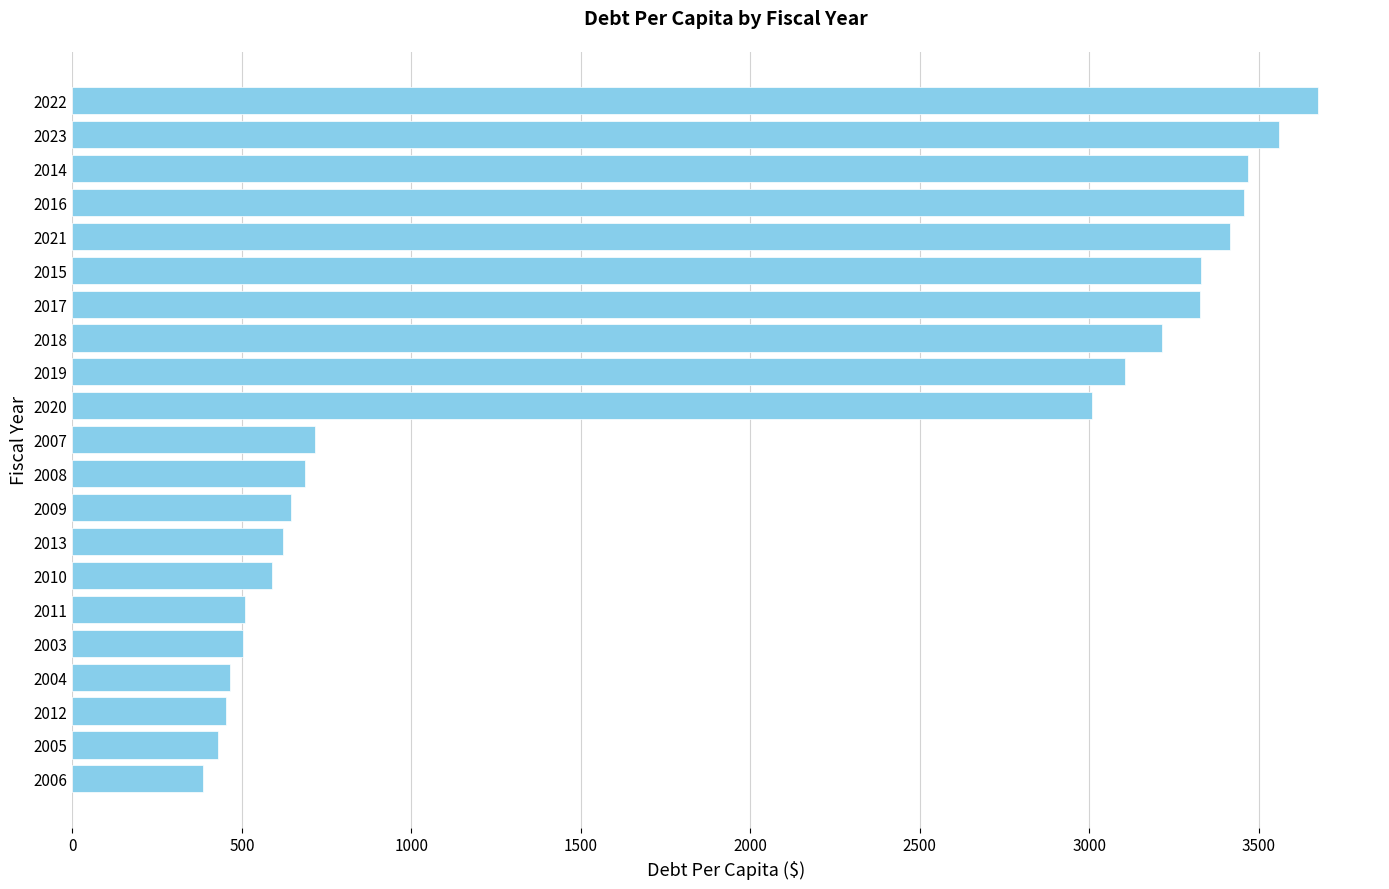

Which has a higher value, 2011 or 2014?

2014